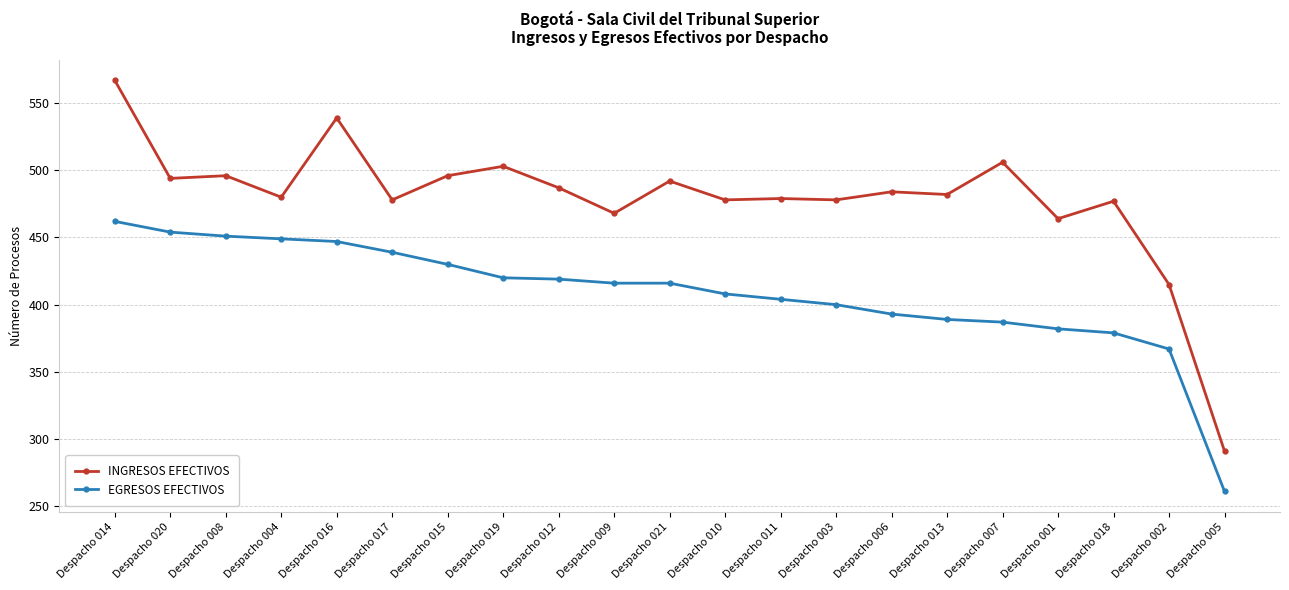

What are all the series names shown in the legend?

INGRESOS EFECTIVOS, EGRESOS EFECTIVOS